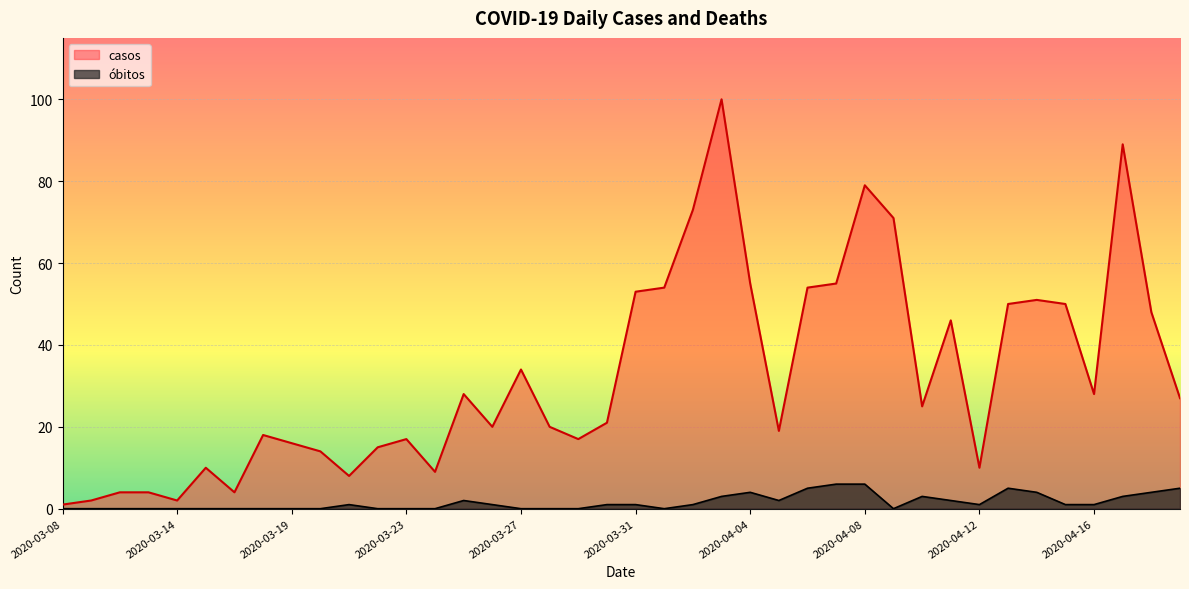

Where is the first local maximum for casos?

2020-03-16